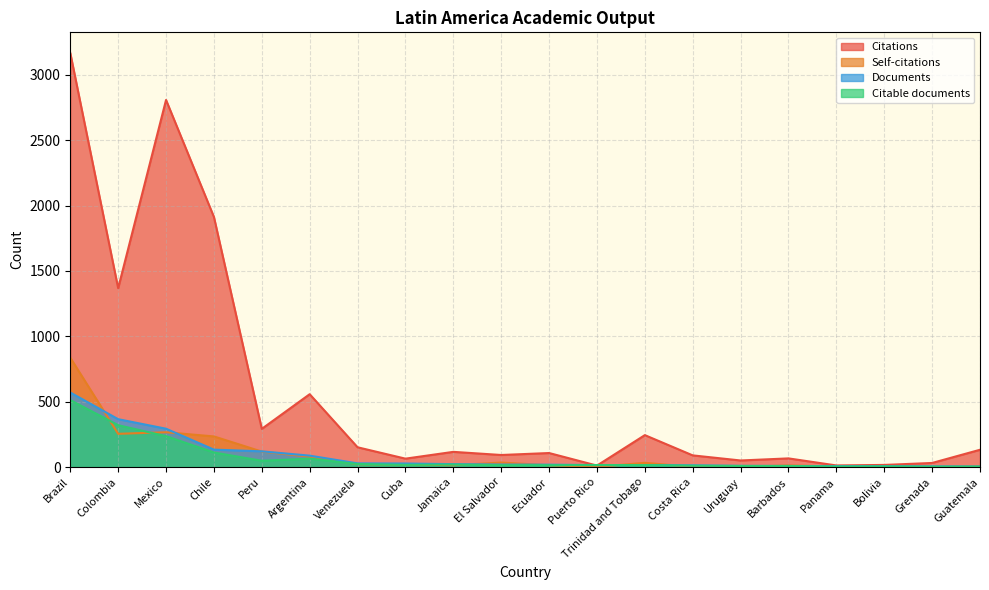

What is the greatest value displayed?

3167